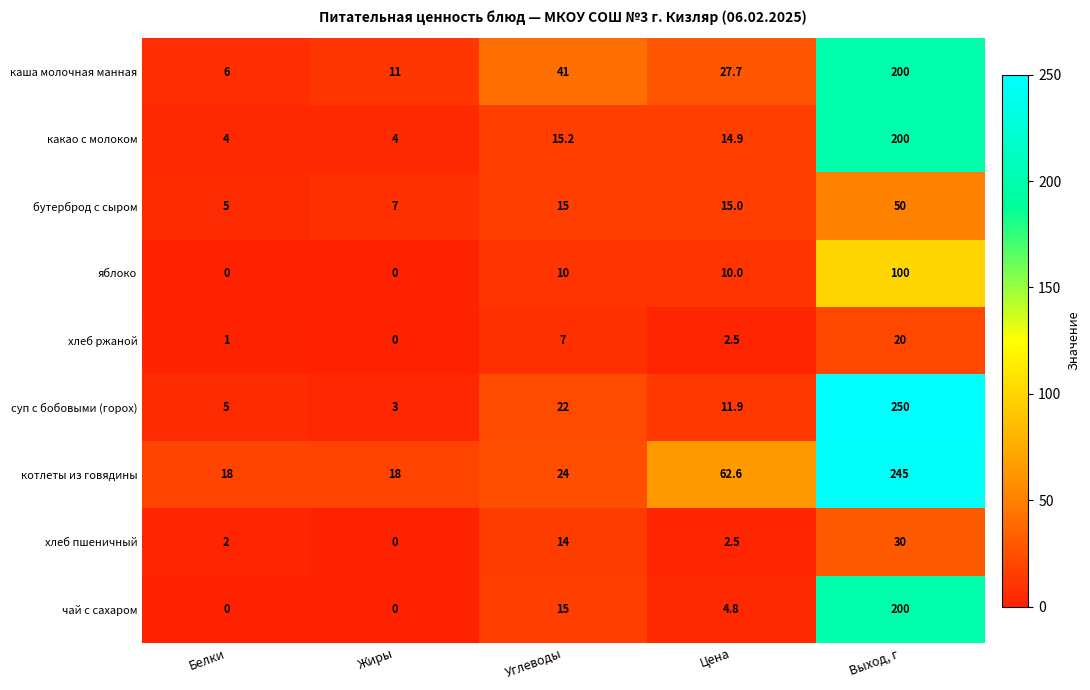

At which label does суп с бобовыми (горох) first exceed 11?

Углеводы